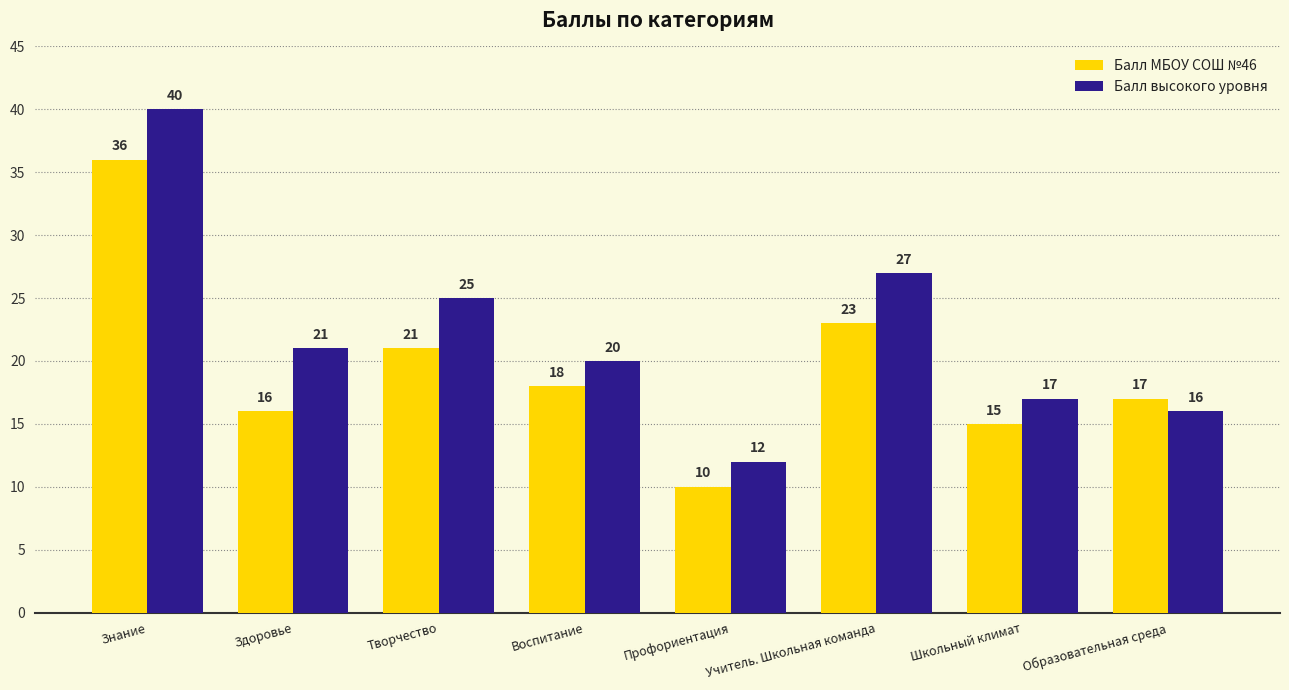

What is the difference between the maximum and second lowest values in the Балл высокого уровня series?

24